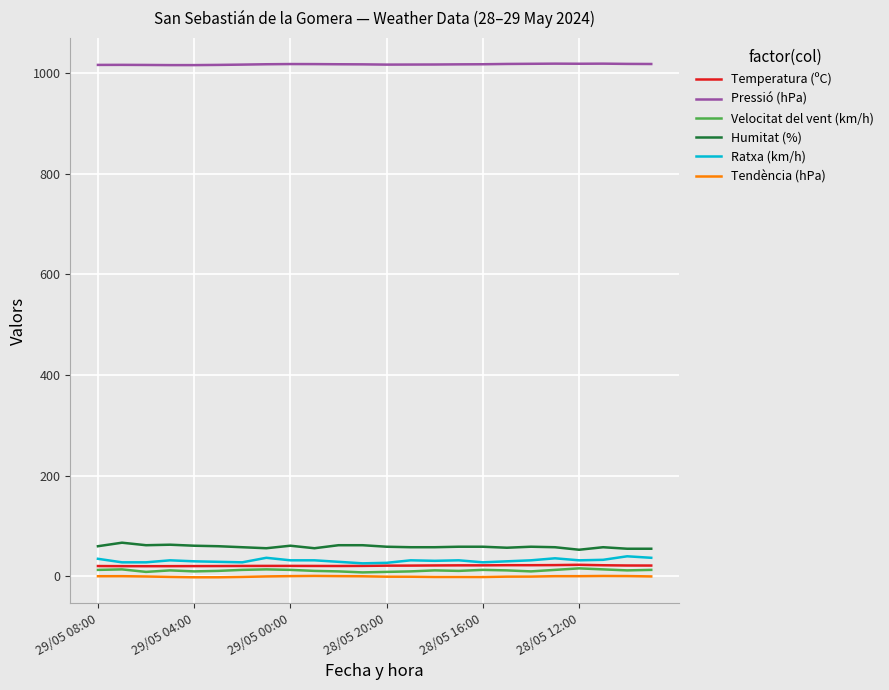

True or false: Pressió (hPa) and Tendència (hPa) cross at least once.

False